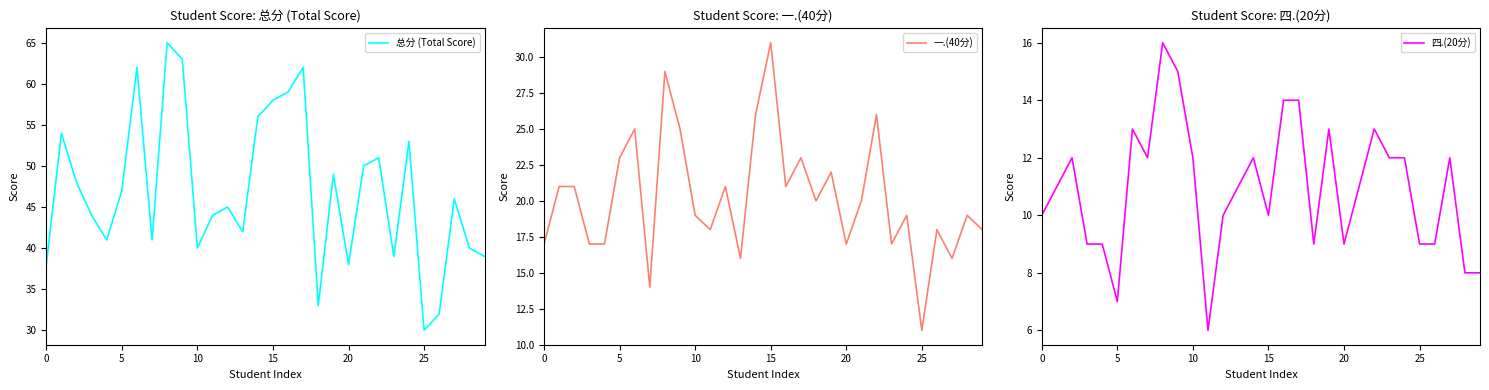

Which series has the widest spread of values?

总分 (Total Score)